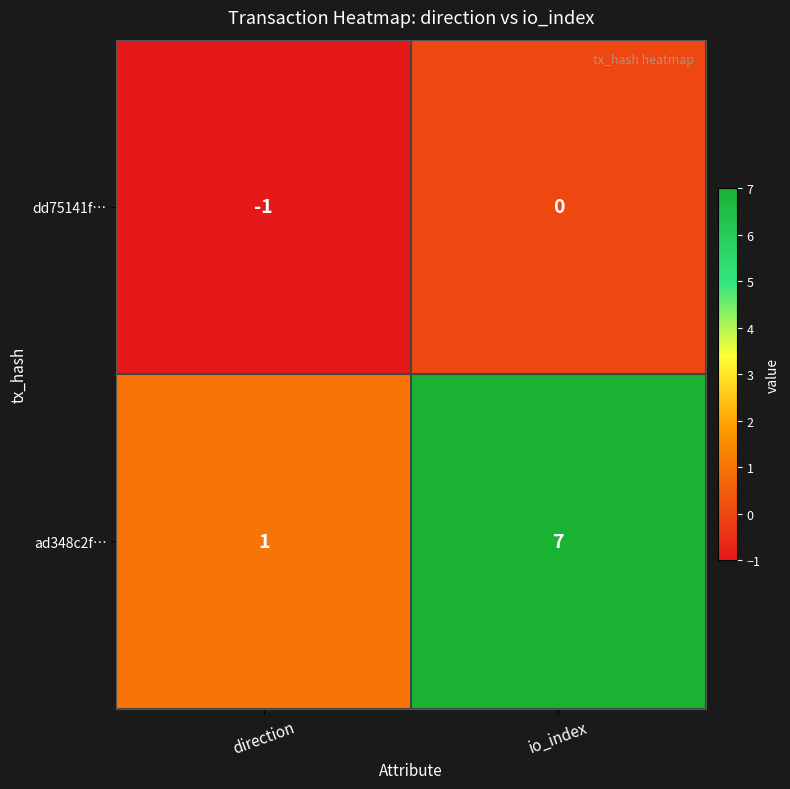

What value does the ad348c2f… series have at io_index?

7